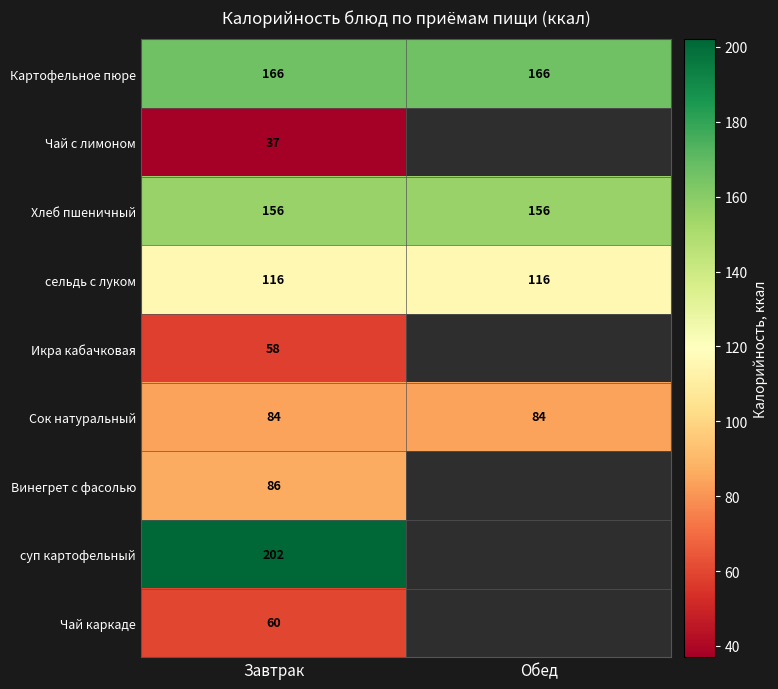

What value does the Картофельное пюре series have at Обед?

166